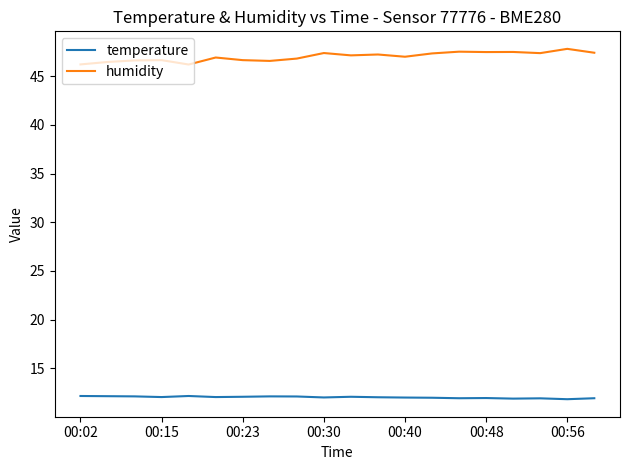

Does the chart have visible grid lines?

No